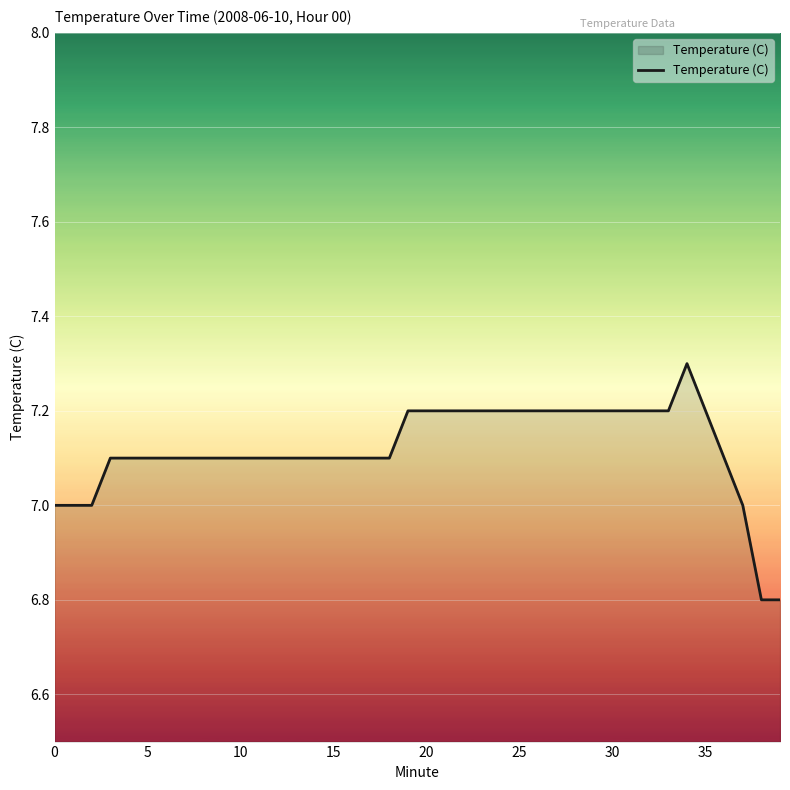

What is the greatest value displayed?

7.3